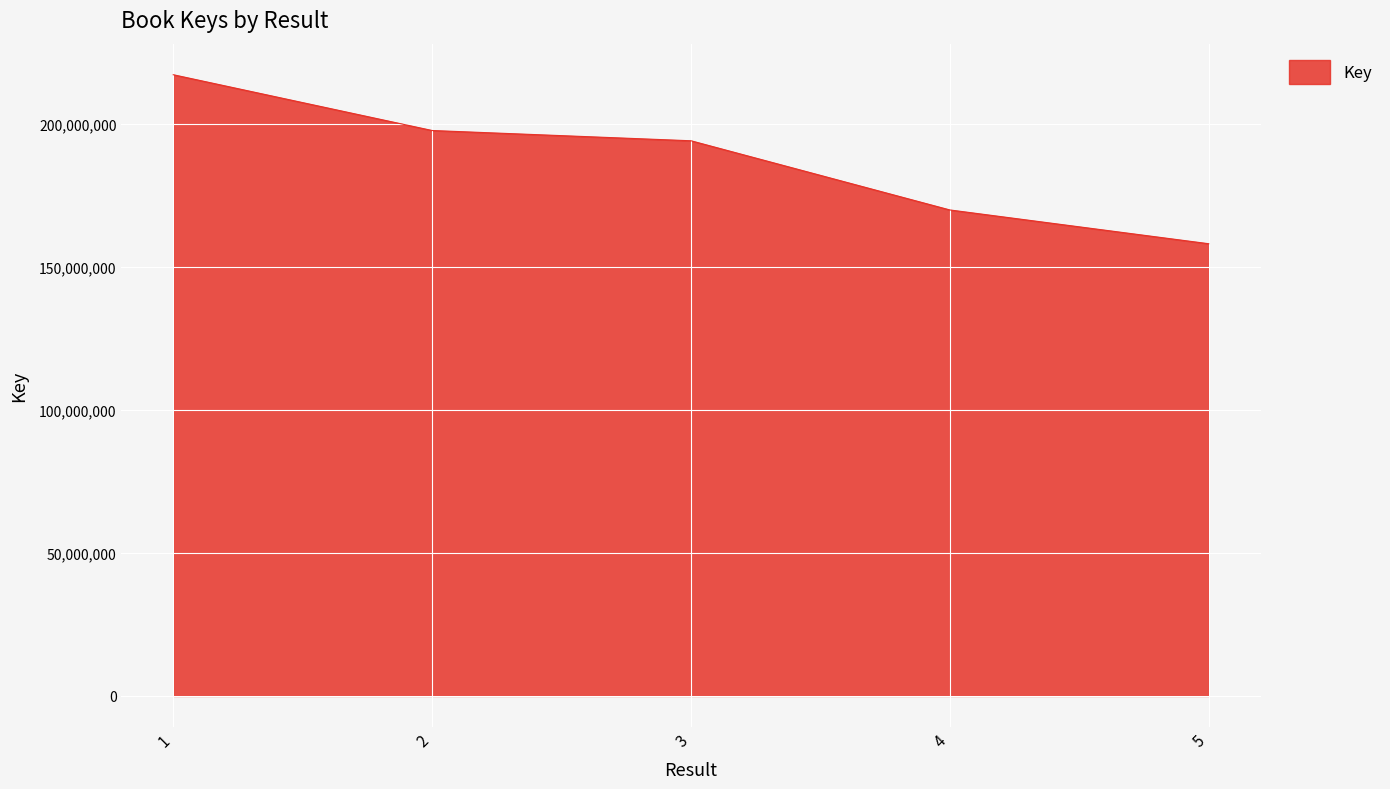

Between 5 and 4, which is larger?

4